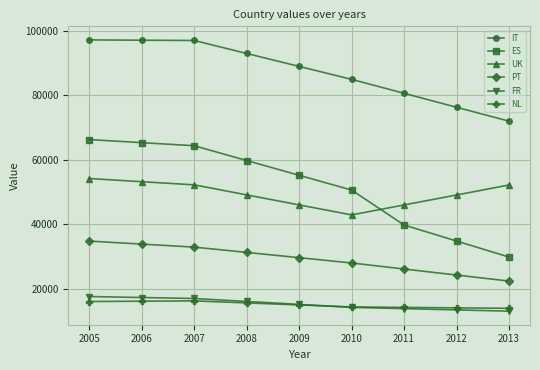

What is the value of the PT point at the 5th from the left?

29719